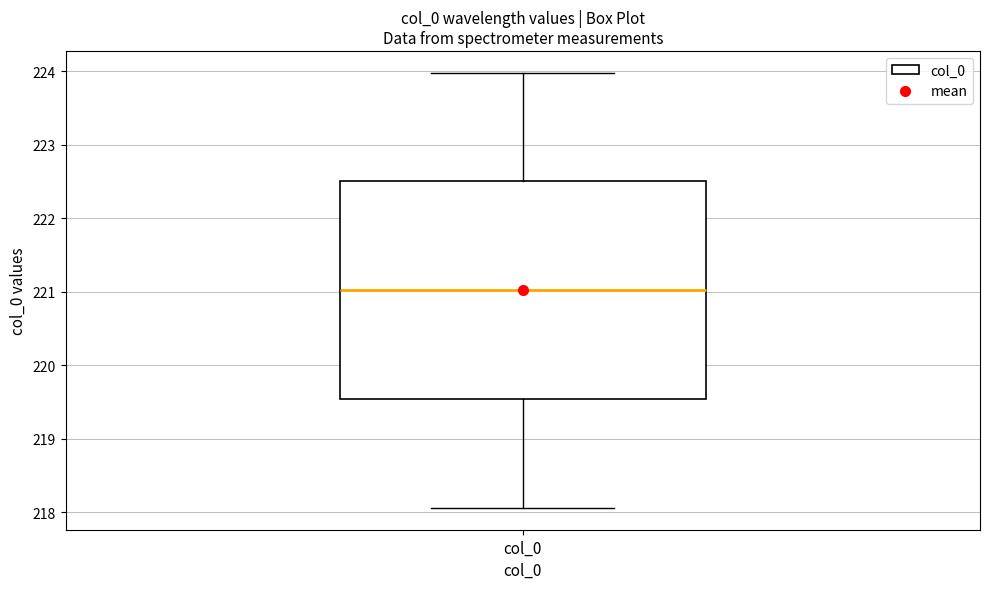

Read this box plot against the y-axis: the position of the median line, the range covered by the box, and the ends of both whiskers. The values are not printed on the chart, so give them approximately, as read against the axis.

median 221.0, box 219.5 to 222.5, whiskers 218.1 to 224.0